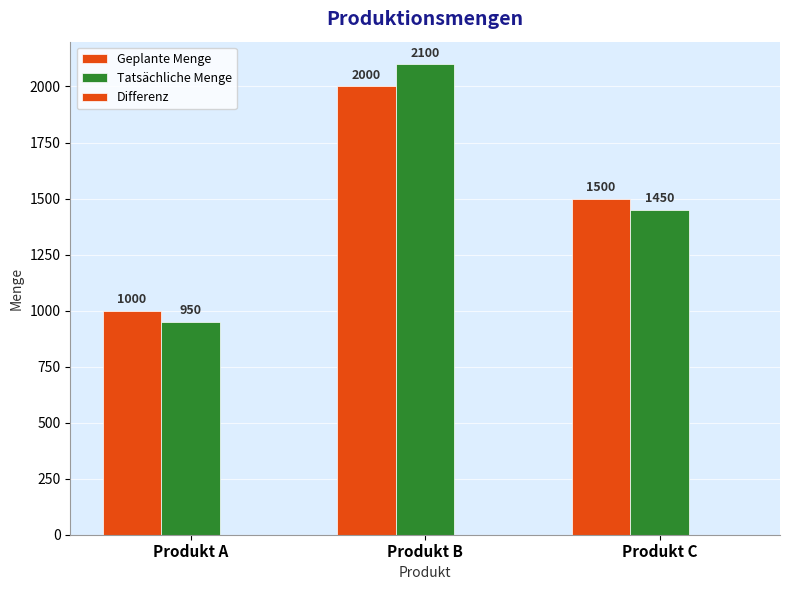

The Tatsächliche Menge series shows 1272 at Produkt B. True or false?

False